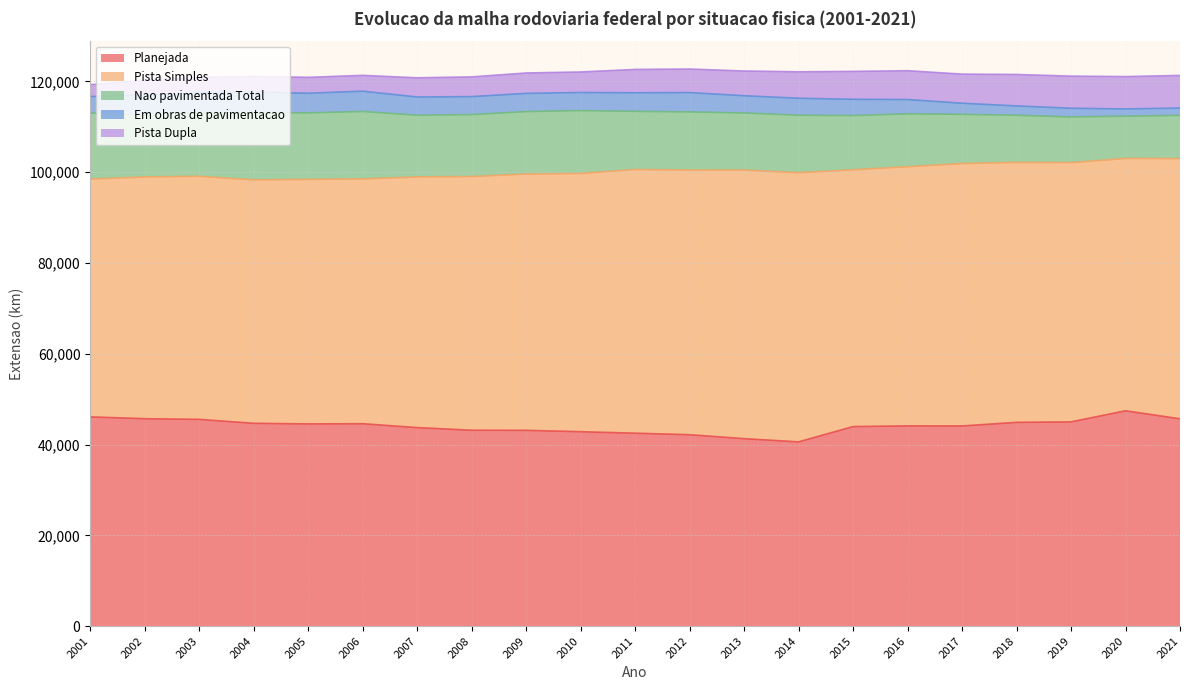

At which label is Em obras de pavimentacao closest to 3063?

2016